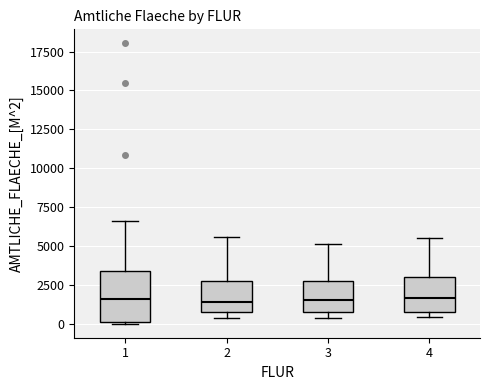

Comparing the boxes themselves (not the whiskers), which one is the tallest?

1